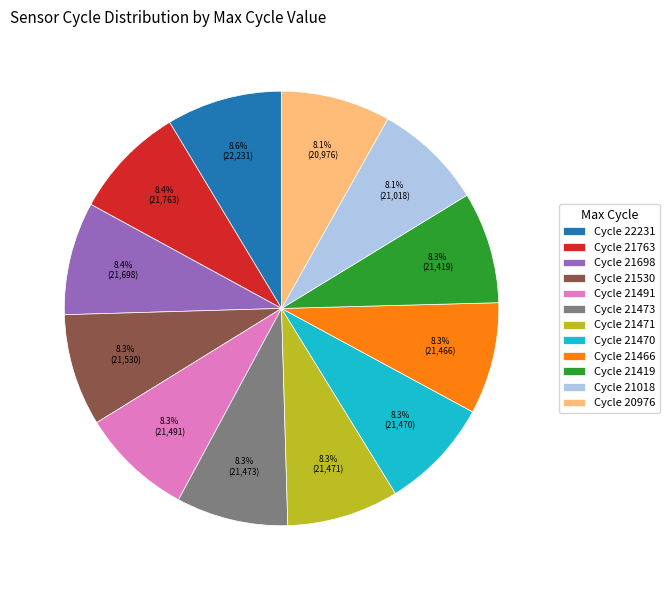

What portion of the pie excludes Cycle 21491?

91.7%